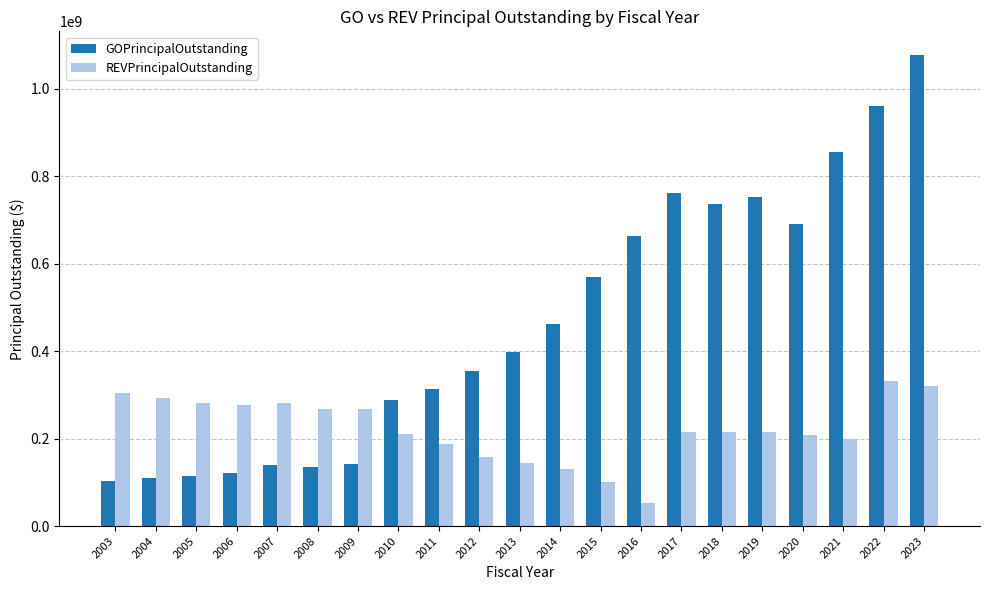

Which category has the lowest value across all series?

2016